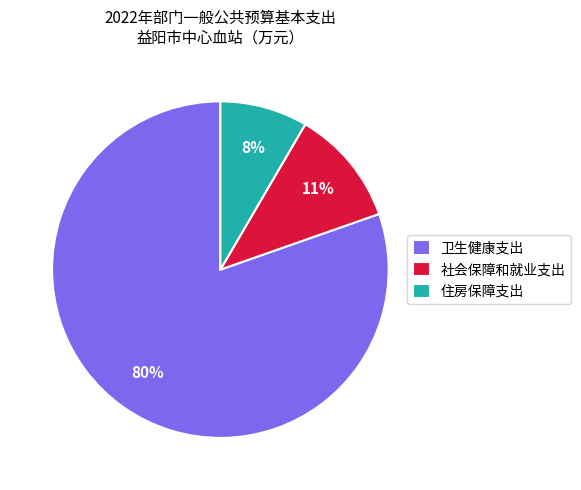

Is there any slice that represents more than half of the pie?

Yes